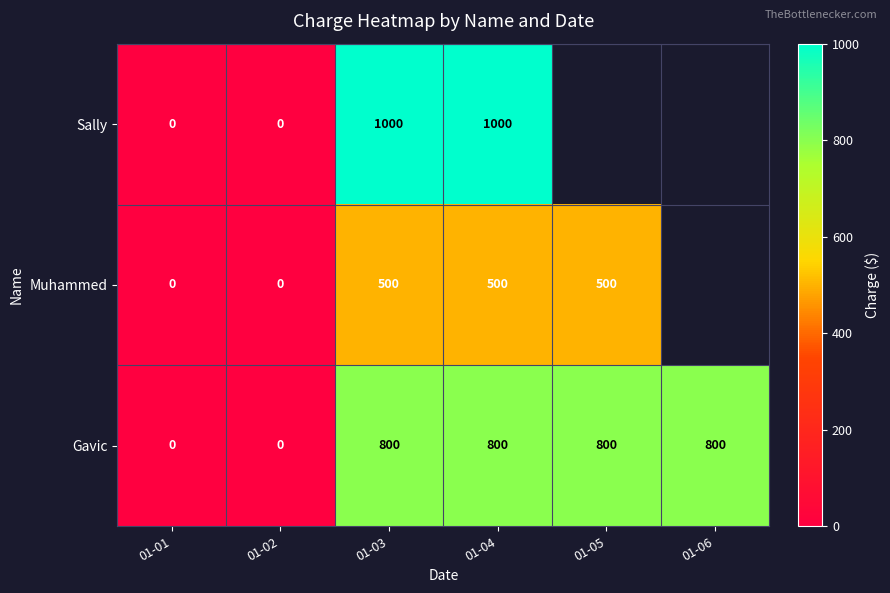

The value of Muhammed at 01-03 is 500. True or false?

True